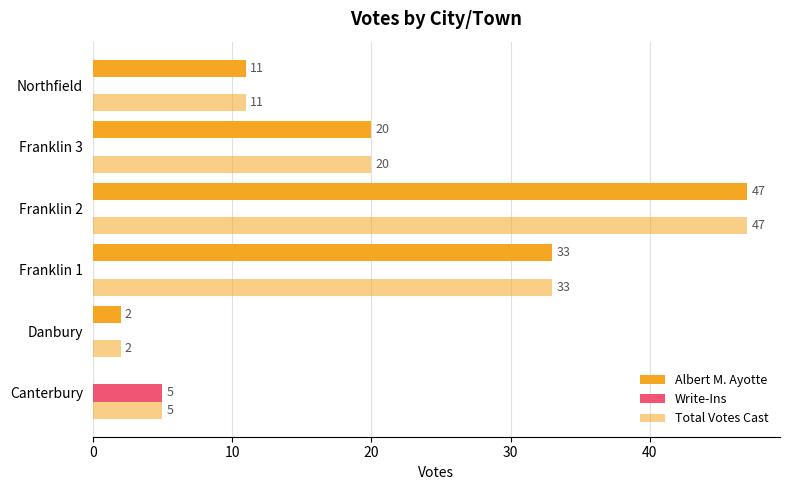

What is the sum of all Albert M. Ayotte values?

113